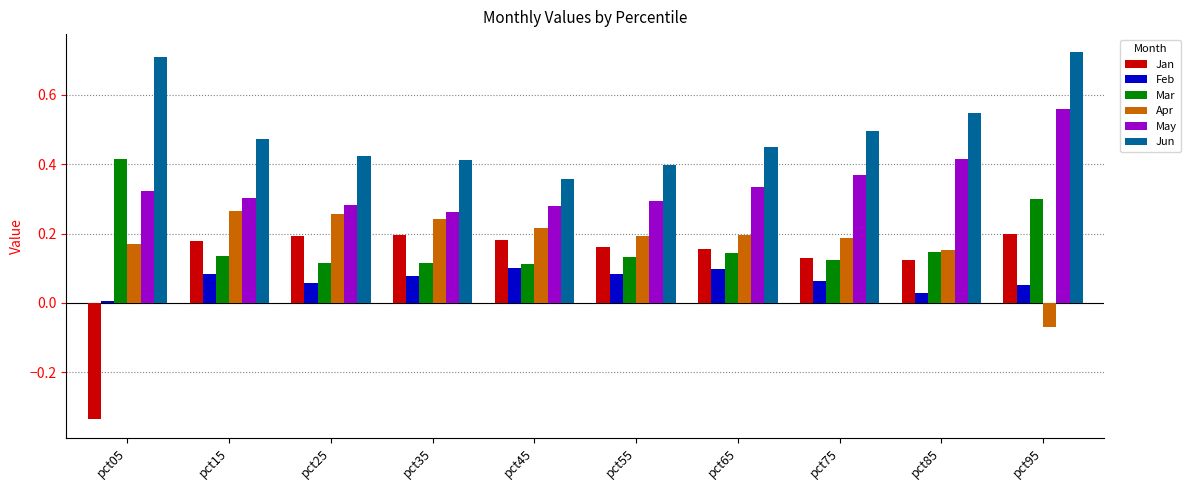

The Jan series shows 0.1 at pct75. True or false?

True